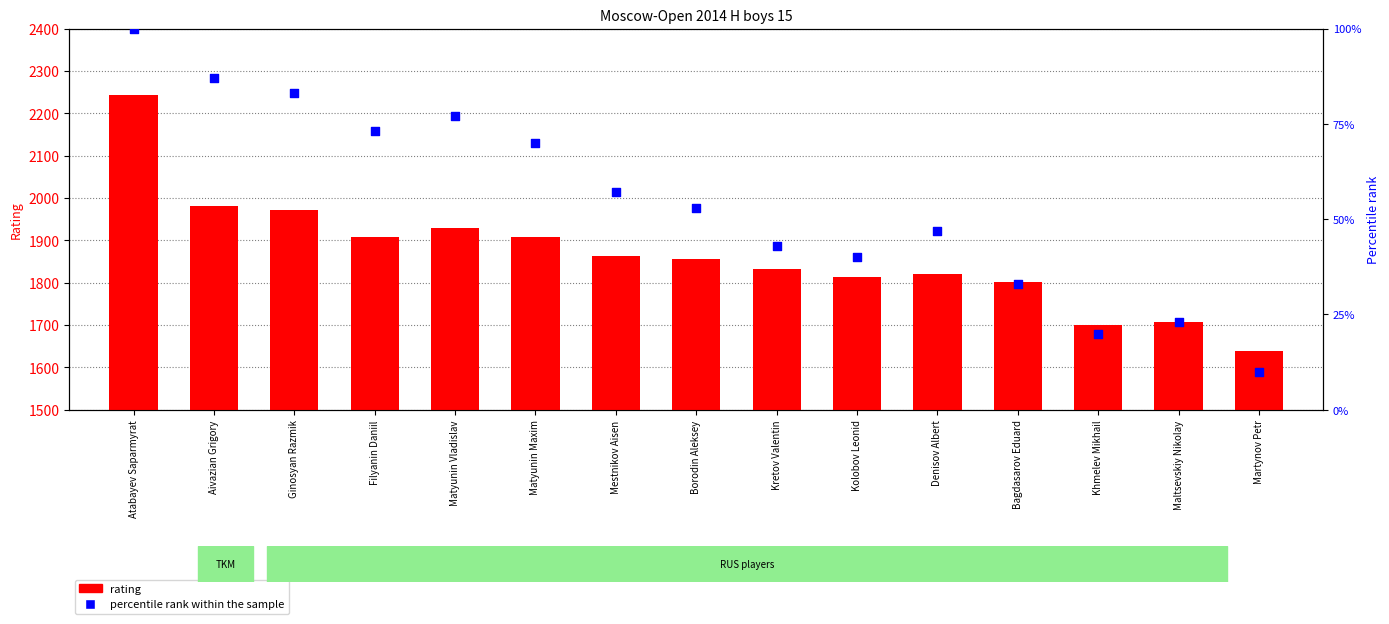

At which category is the sum across all series the highest?

Atabayev Saparmyrat